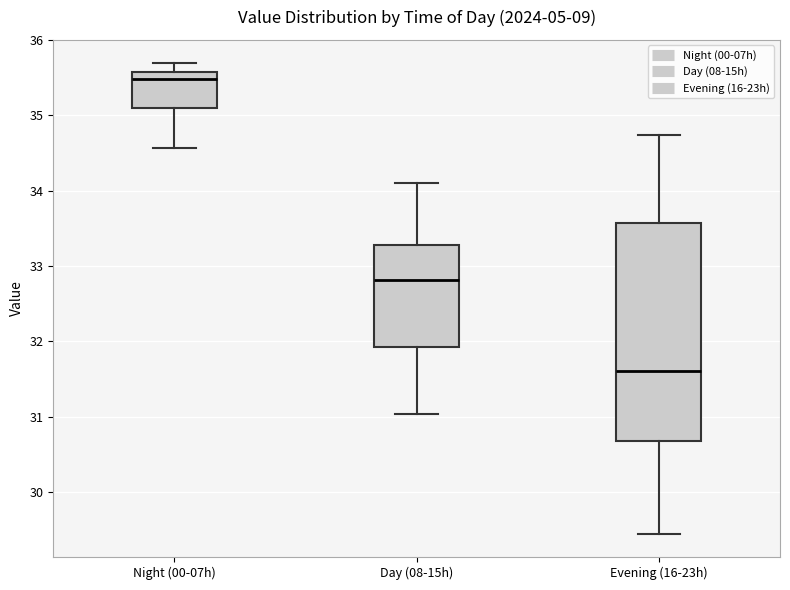

Which box is the tallest, from its lower edge to its upper edge?

Evening (16-23h)